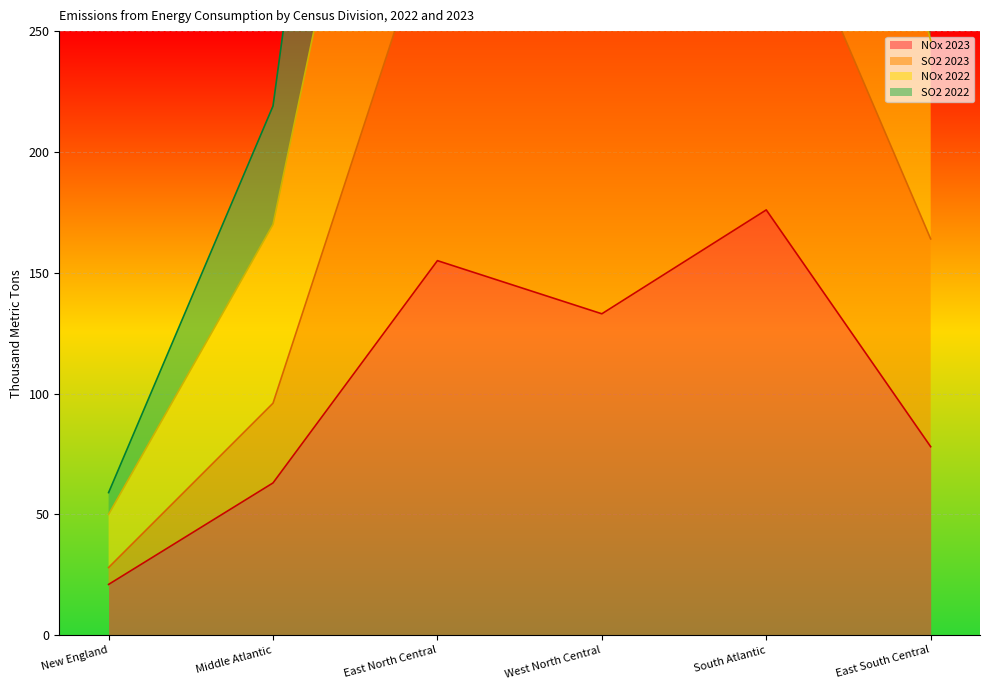

Reading right to left, list all the values displayed in this chart.

NOx 2023: 78	176	133	155	63	21
SO2 2023: 164	323	303	304	96	28
NOx 2022: 246	517	462	492	170	50
SO2 2022: 346	696	663	721	219	59